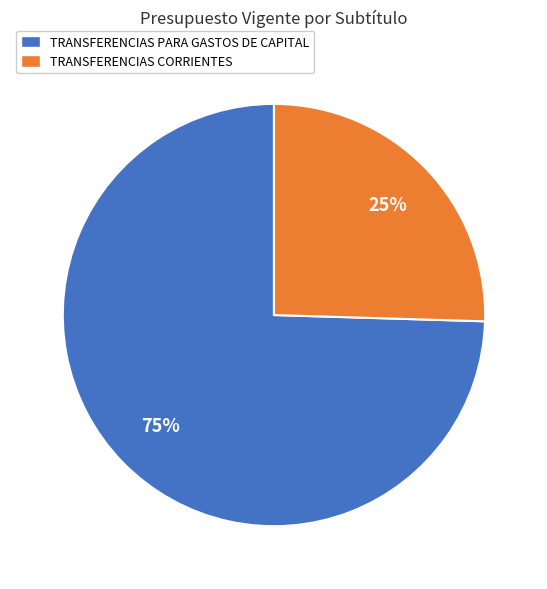

To the nearest percent, what percentage of the pie is TRANSFERENCIAS PARA GASTOS DE CAPITAL?

75%